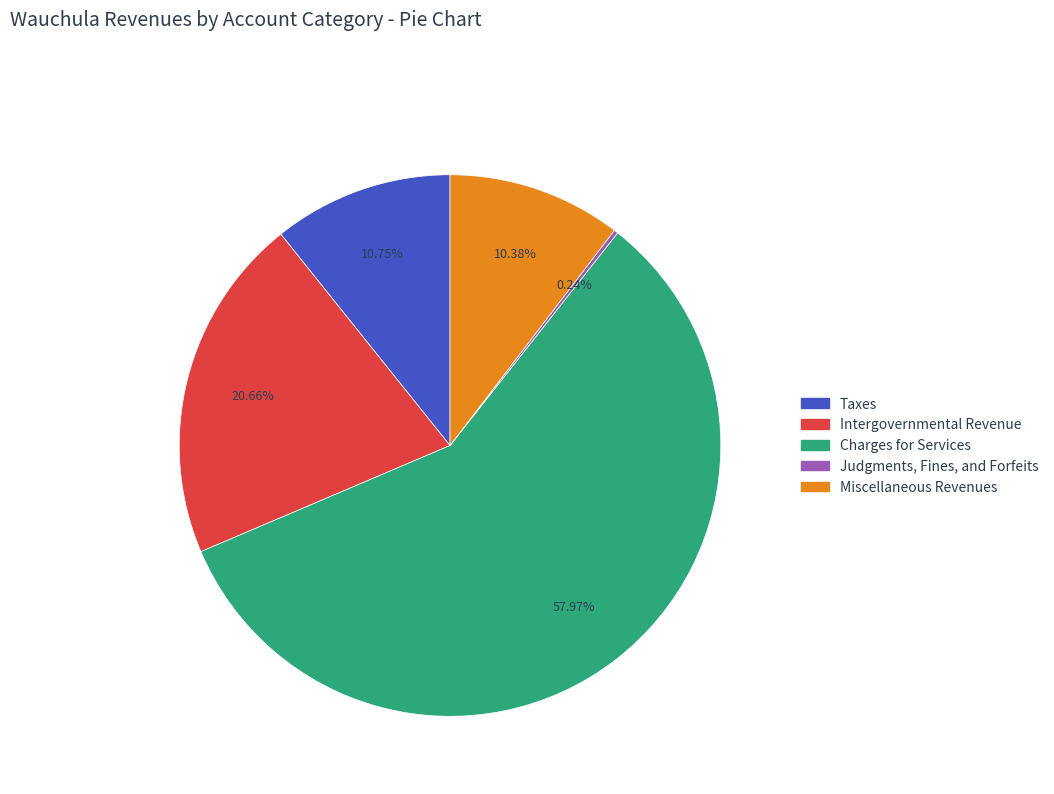

Approximately how many times larger is the value at Intergovernmental Revenue compared to Charges for Services?

0.4